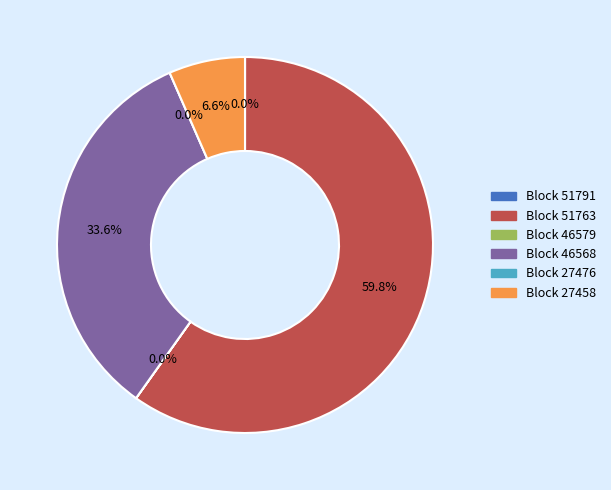

True or false: 46568 accounts for 34% of the total.

True